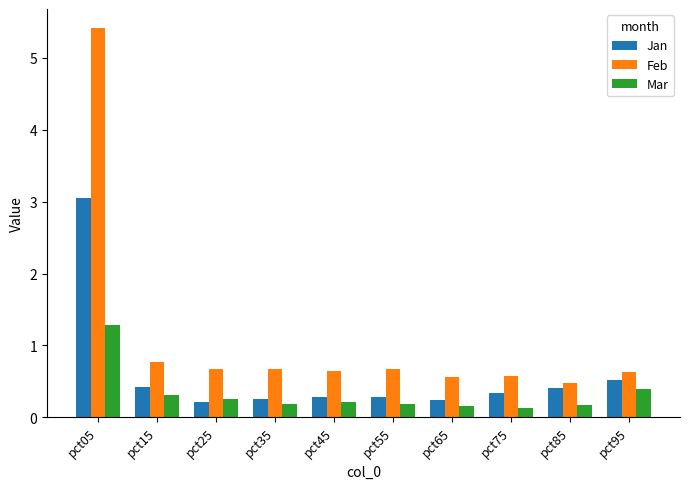

List the series in order of their overall mean, lowest first.

Mar, Jan, Feb